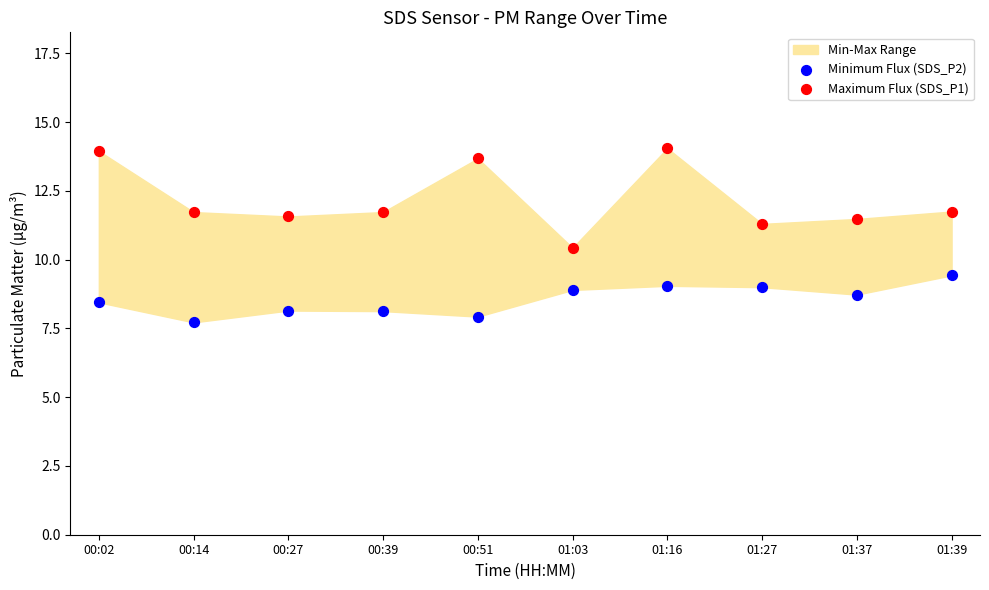

Across all data points, what is the range of Y values (max minus min)?

6.3